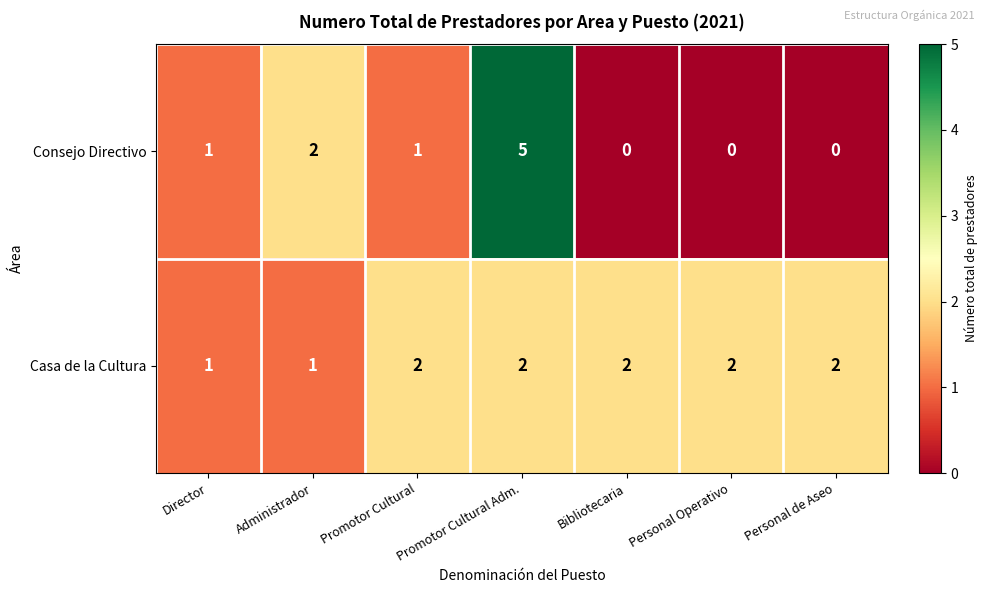

Which category has the highest value in the Consejo Directivo series?

Promotor Cultural Adm.